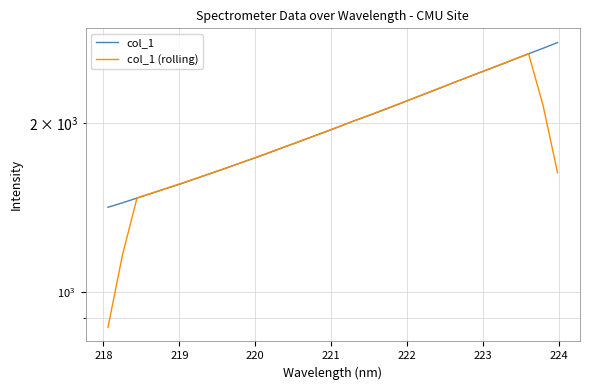

True or false: col_1 (rolling) has a value of 2715.8 at 14.

False